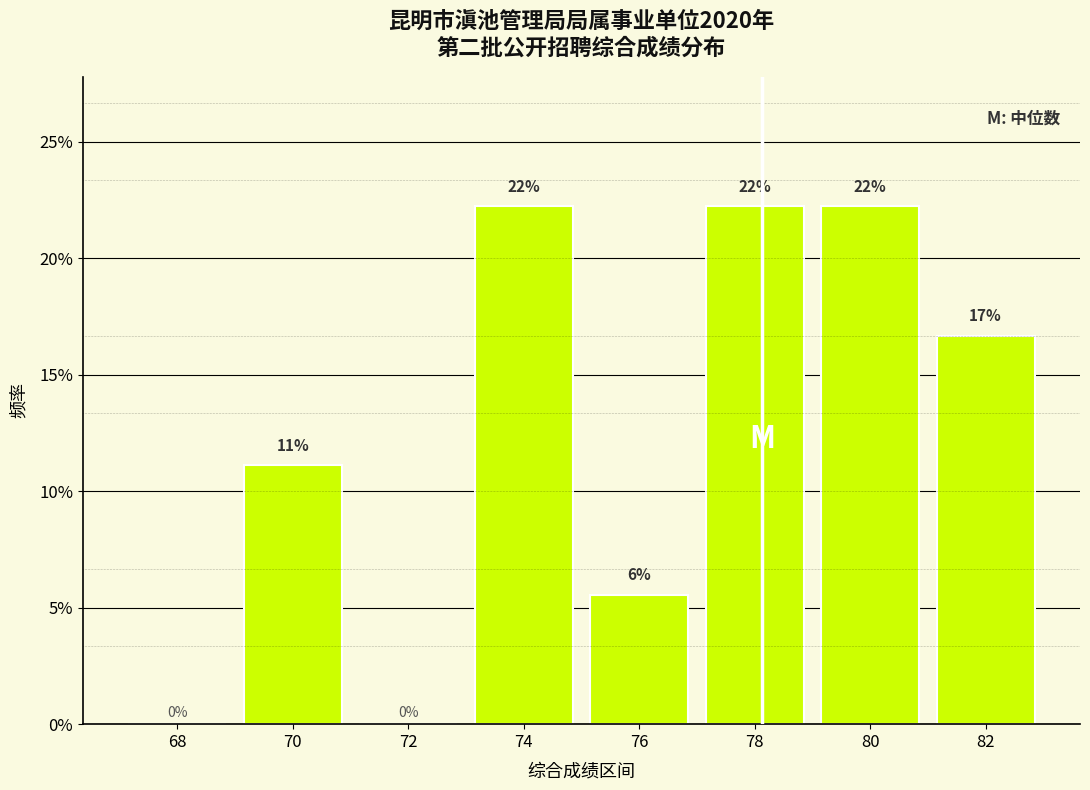

Are the bars horizontal?

No